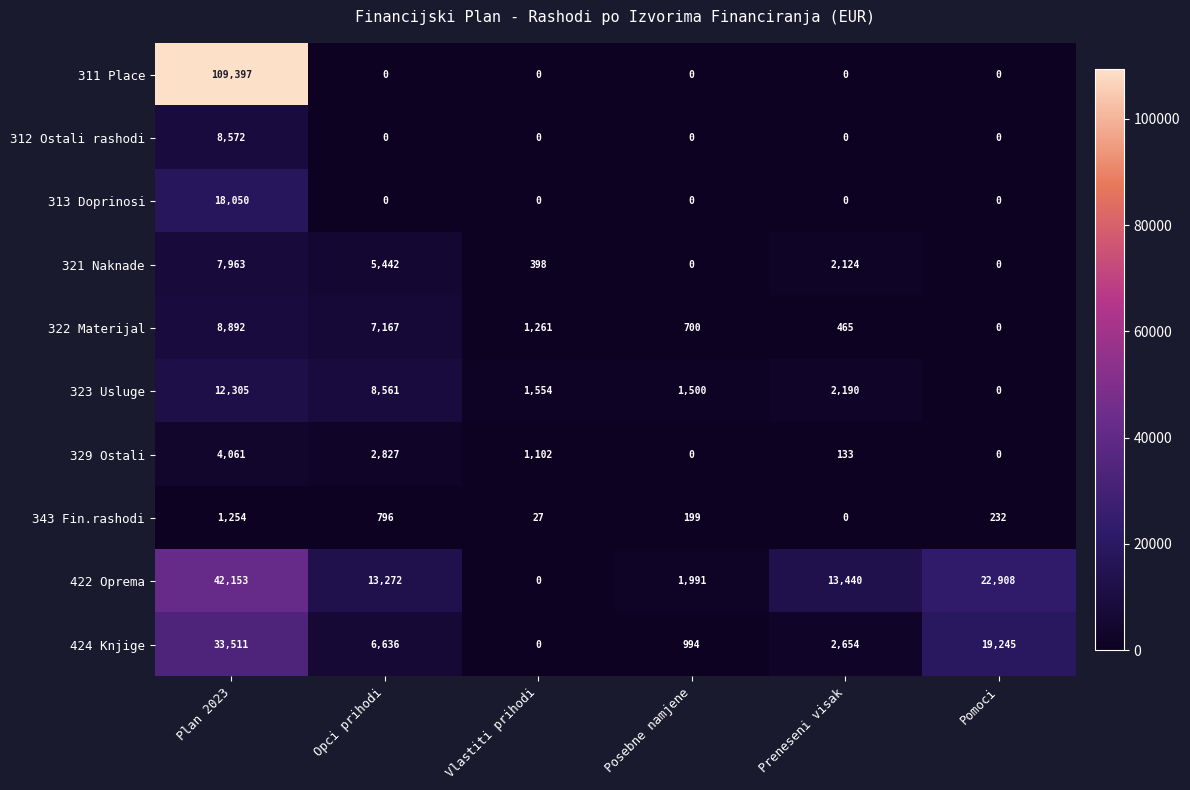

List the series in order of their peak value, highest first.

311 Place, 422 Oprema, 424 Knjige, 313 Doprinosi, 323 Usluge, 322 Materijal, 312 Ostali rashodi, 321 Naknade, 329 Ostali, 343 Fin.rashodi